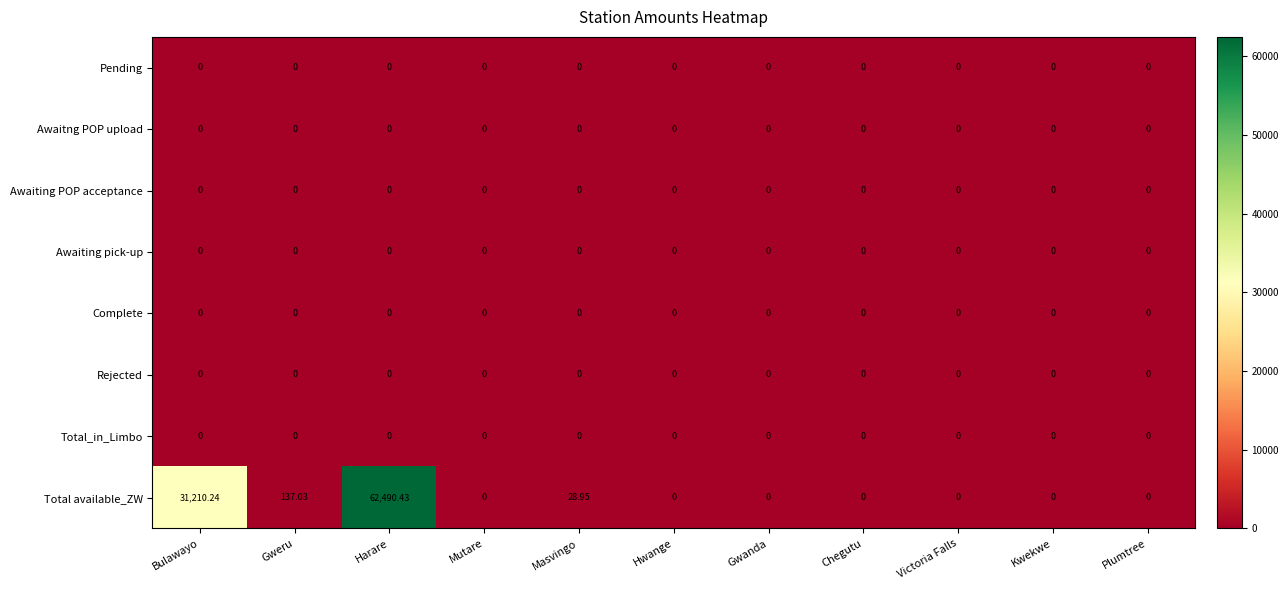

Which series has the largest total across all categories?

Total available_ZW